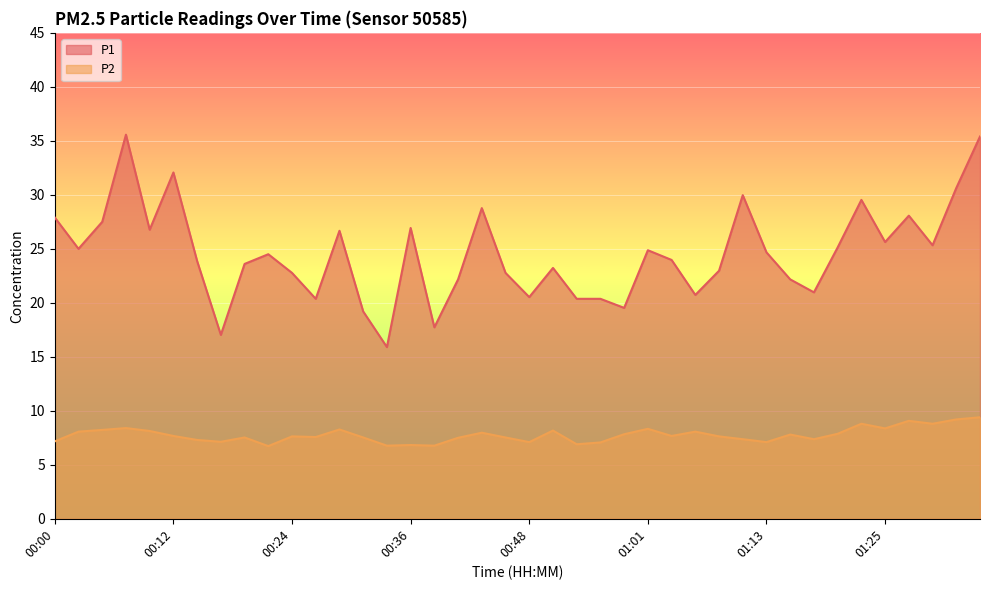

Is the value of P1 at 00:39 greater than the value of P2 at 01:13?

Yes